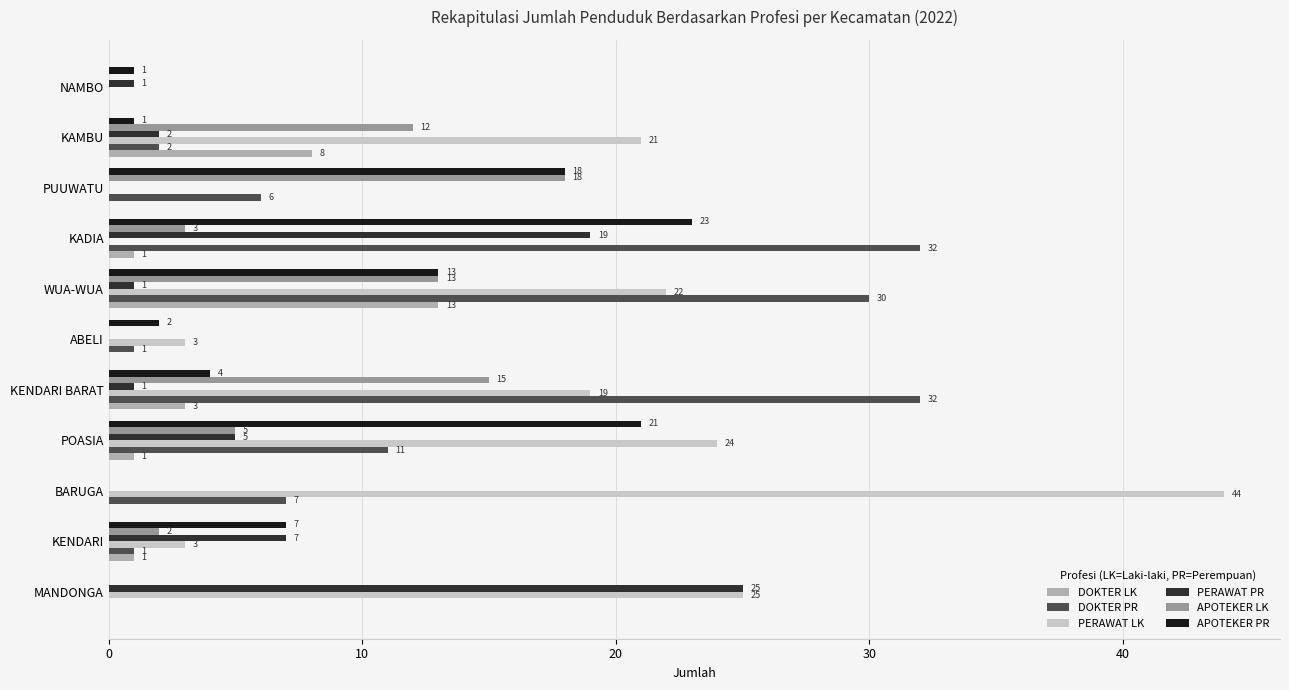

How many data points does each series have?

11